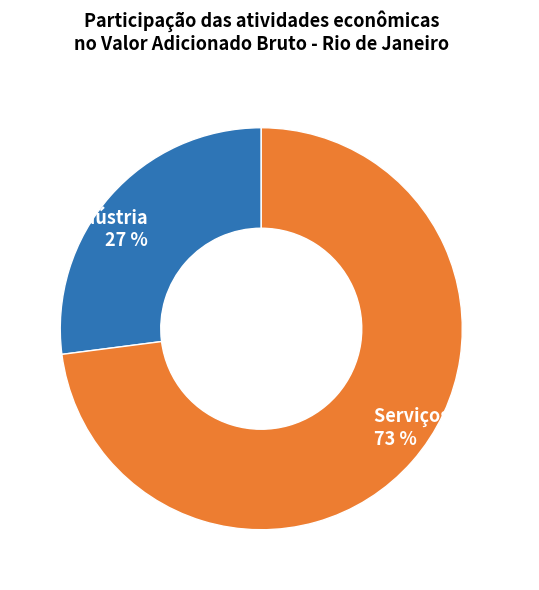

What is the ratio of the value at Indústria 27 % to the value at Serviços & Admin 73 %?

0.4